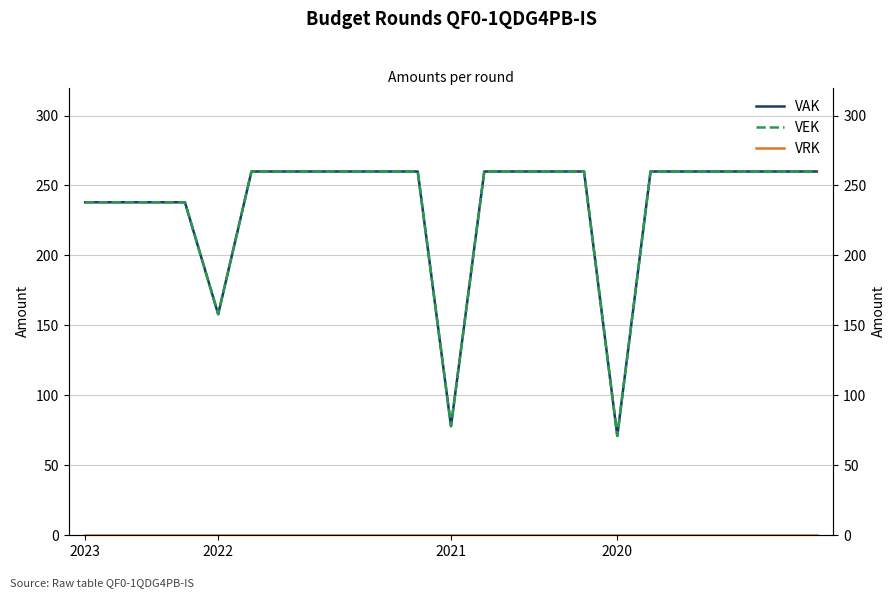

Which series has the widest spread of values?

VAK